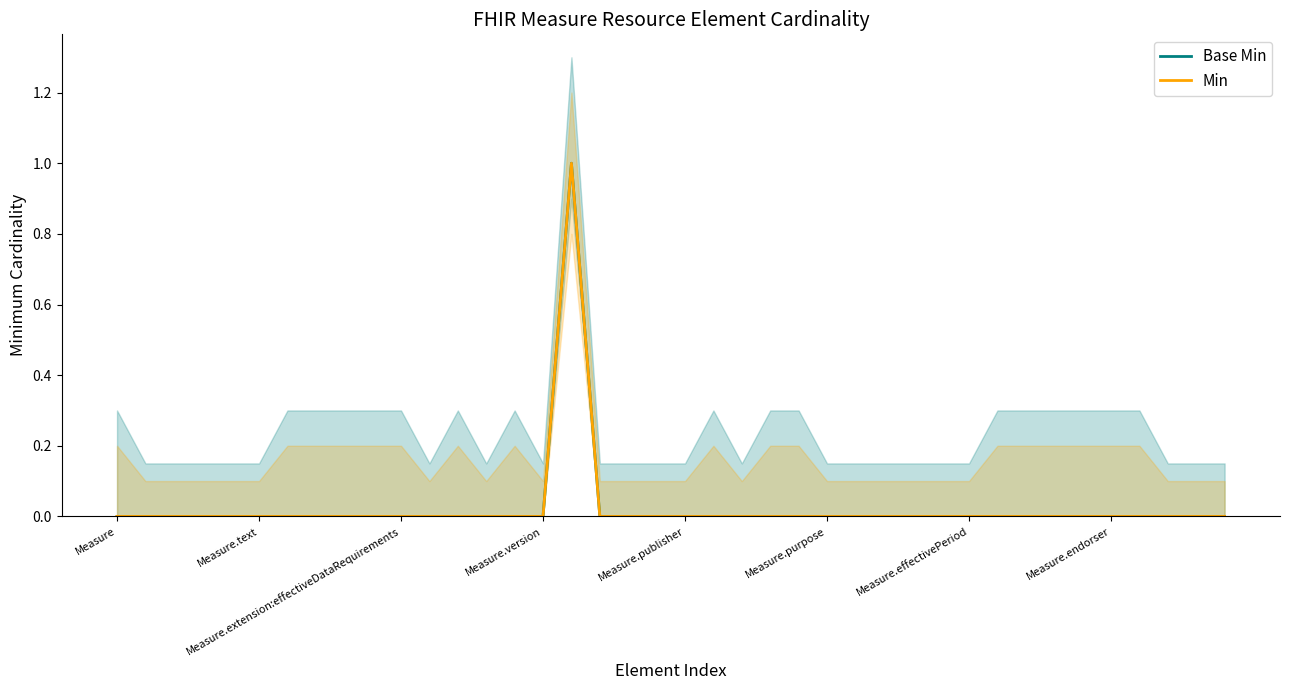

Does the chart have visible grid lines?

No